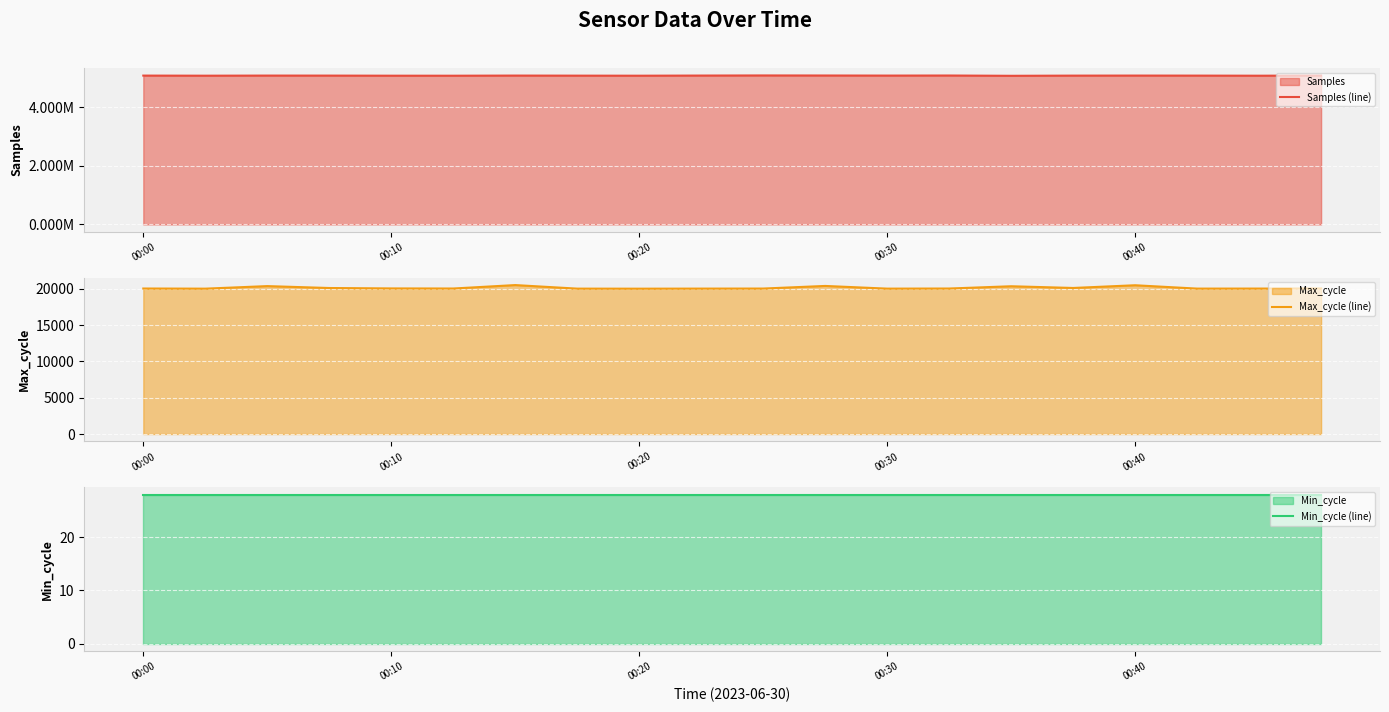

What is the highest value of the Max_cycle (line) series?

20530